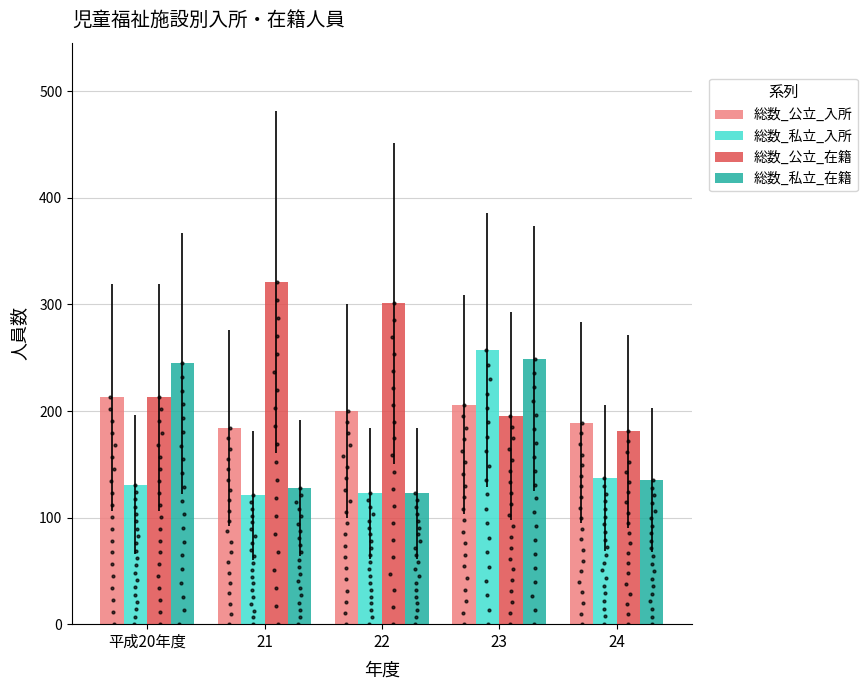

Which series contains the highest Y value?

総数_公立_在籍